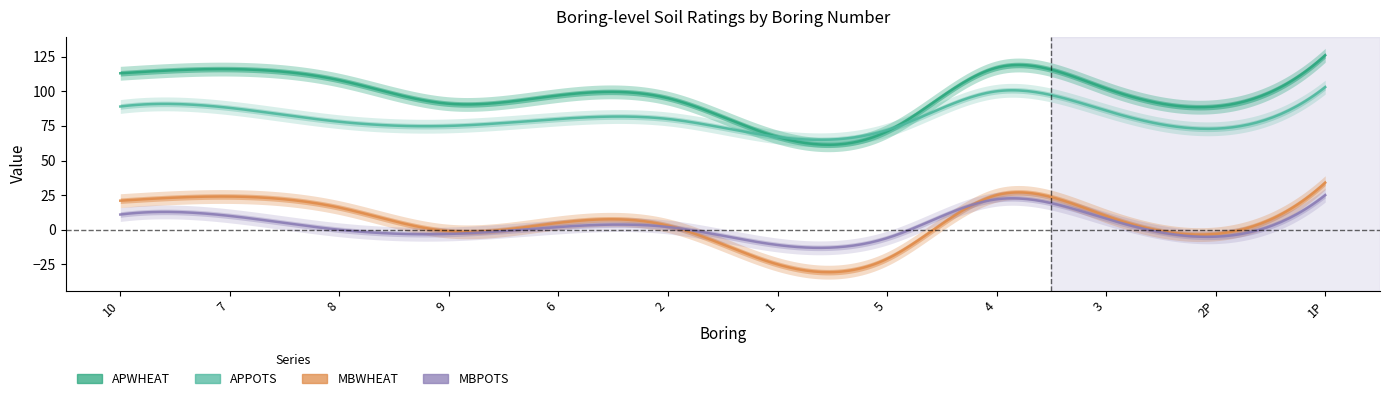

How many lines are shown in the chart?

4